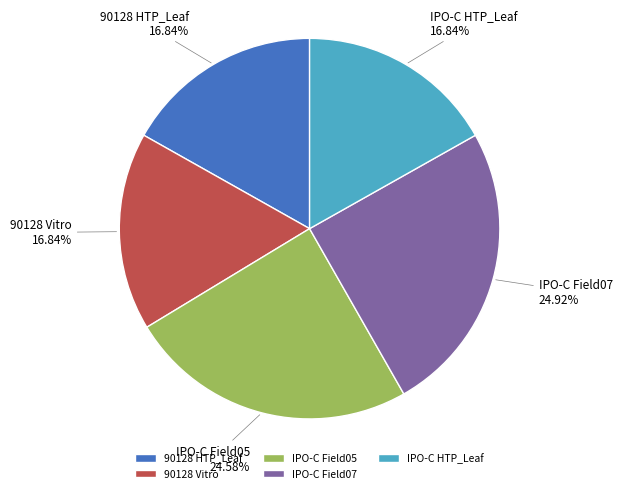

How many slices are in this pie chart?

5